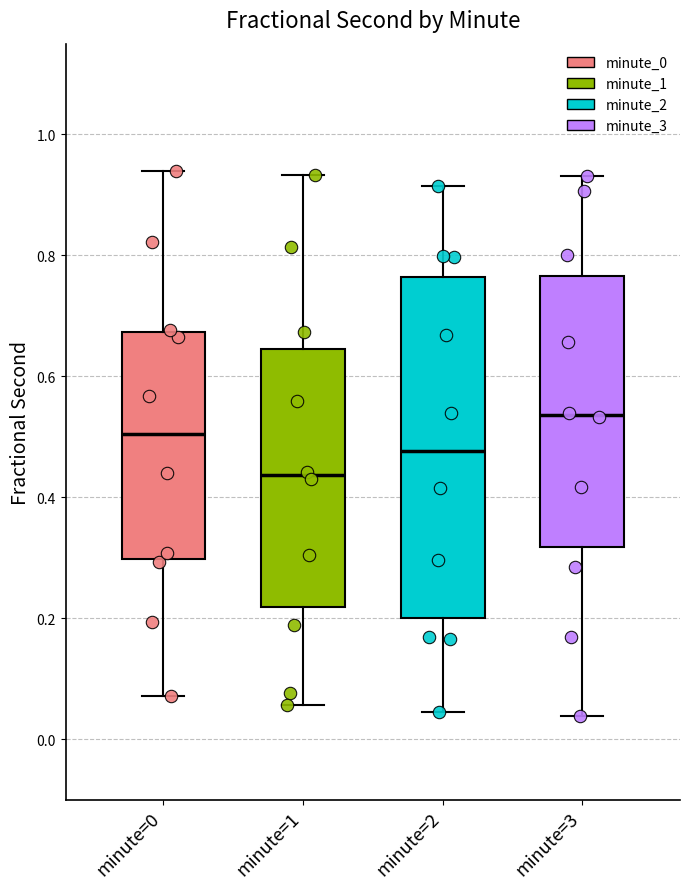

Reading left to right, read every box against the y-axis: the position of its median line, the range the box covers, and the ends of its whiskers. The values are not printed on the chart, so give them approximately, as read against the axis.

minute=0: median 0.50, box 0.30 to 0.68, whiskers 0.08 to 0.94
minute=1: median 0.44, box 0.22 to 0.64, whiskers 0.06 to 0.94
minute=2: median 0.48, box 0.20 to 0.76, whiskers 0.04 to 0.92
minute=3: median 0.54, box 0.32 to 0.76, whiskers 0.04 to 0.94